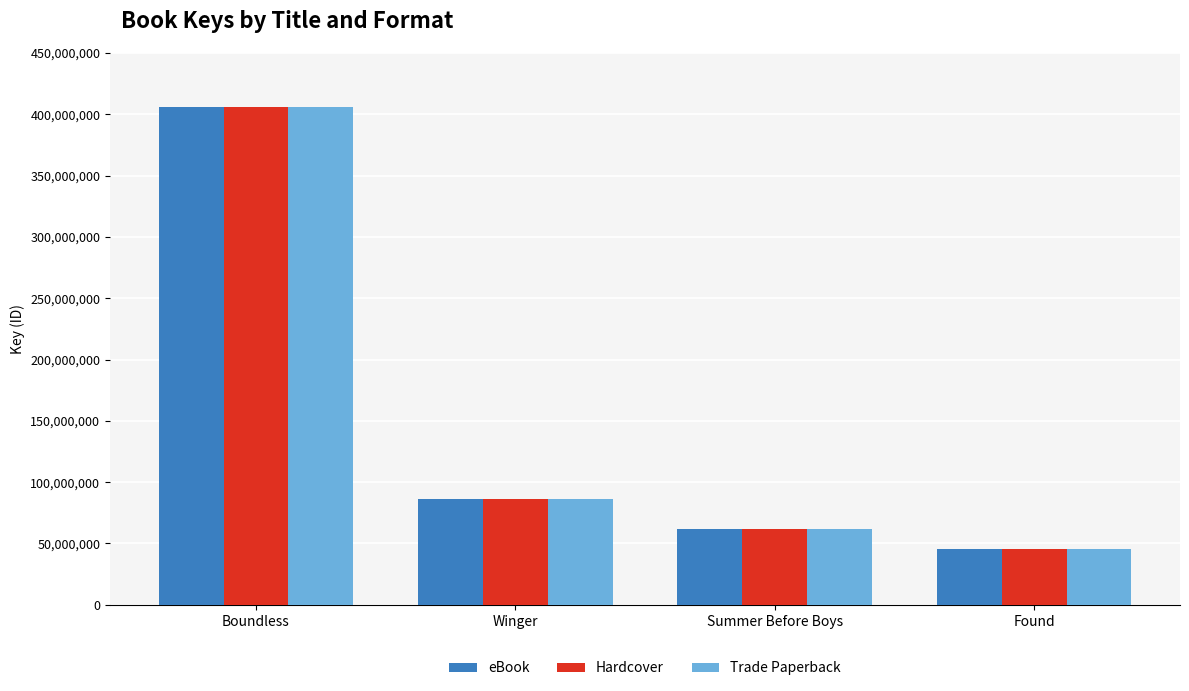

How many groups of bars are there?

4